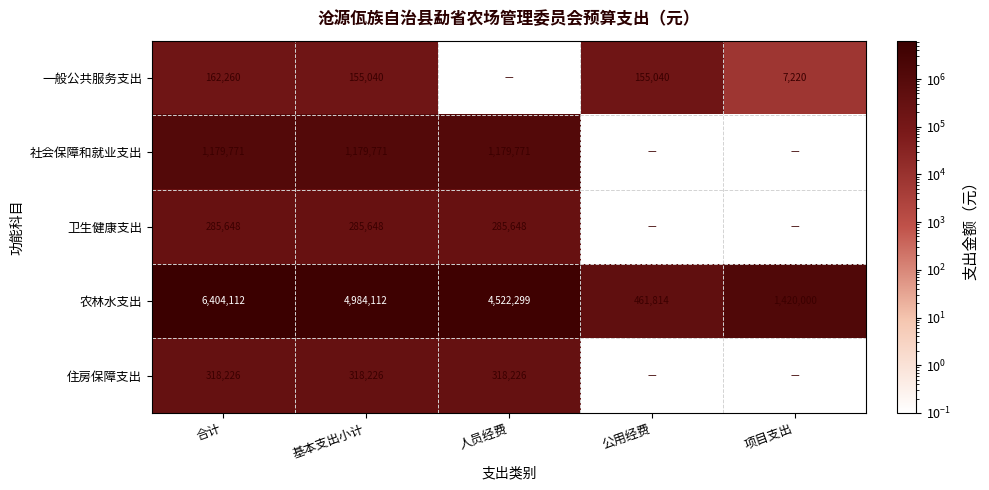

The 农林水支出 series shows 6404112.0 at 合计. True or false?

True